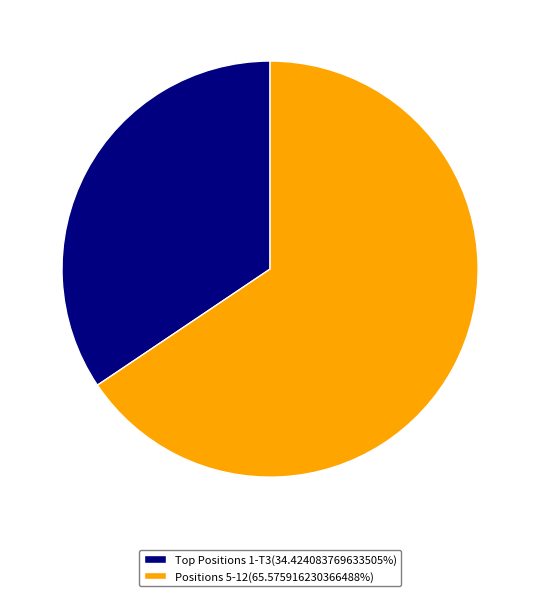

Does any single category account for the majority?

Yes